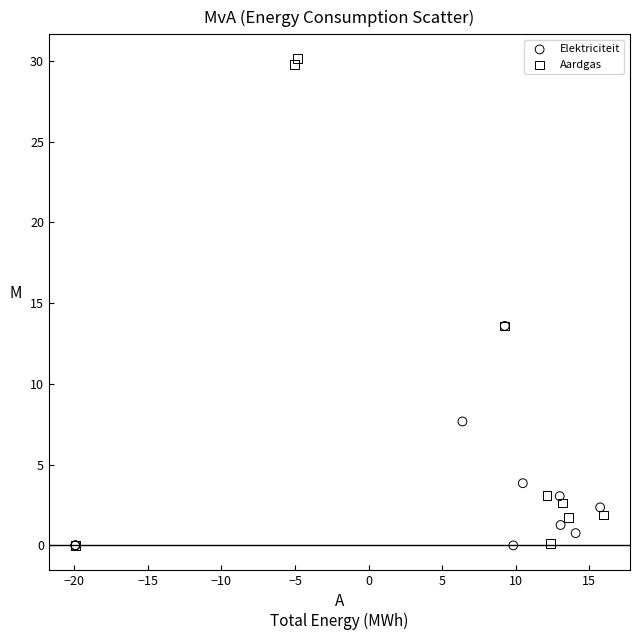

Which series has the largest Y range (max minus min)?

Aardgas